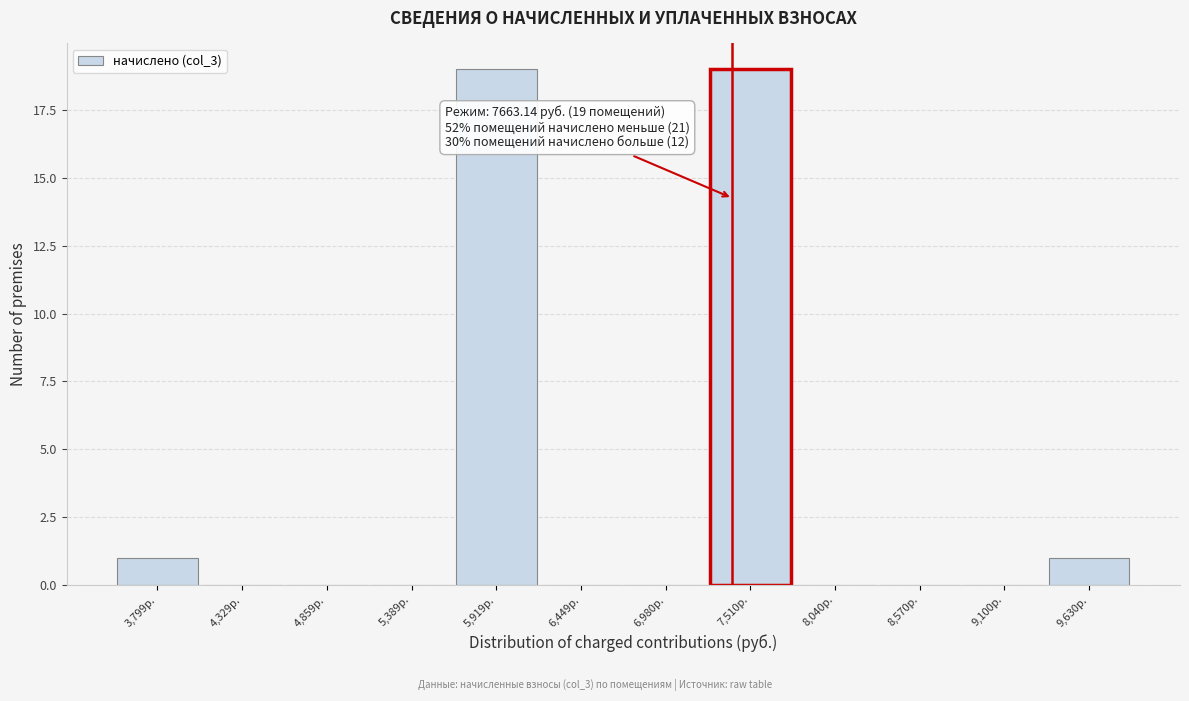

Reading left to right, extract all data points from this chart.

3,799р.=1	4,329р.=0	4,859р.=0	5,389р.=0	5,919р.=19	6,449р.=0	6,980р.=0	7,510р.=19	8,040р.=0	8,570р.=0	9,100р.=0	9,630р.=1